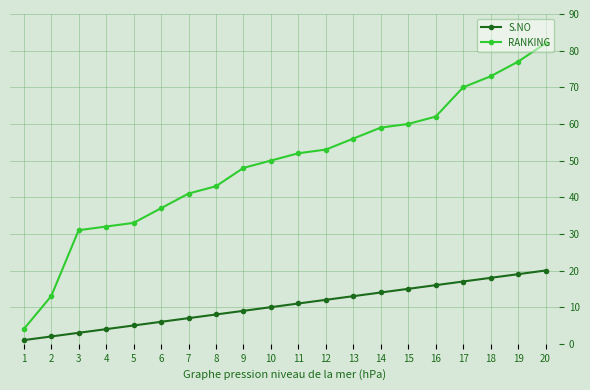

What is the value of the RANKING point at the 1st from the left?

4